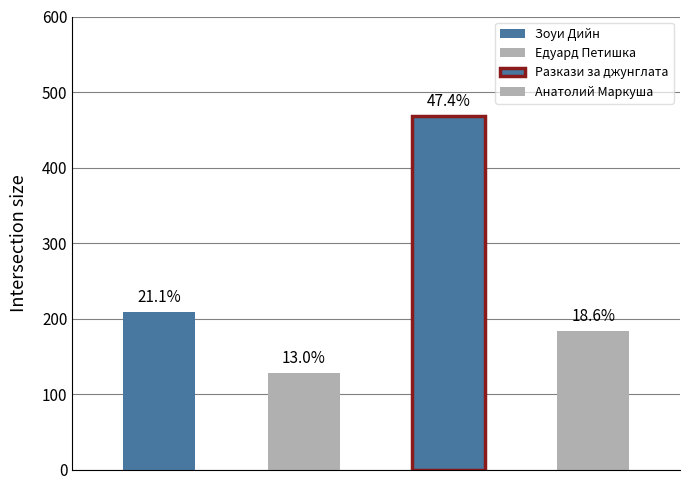

Reading left to right, what are all the values shown in this chart?

208	128	468	184